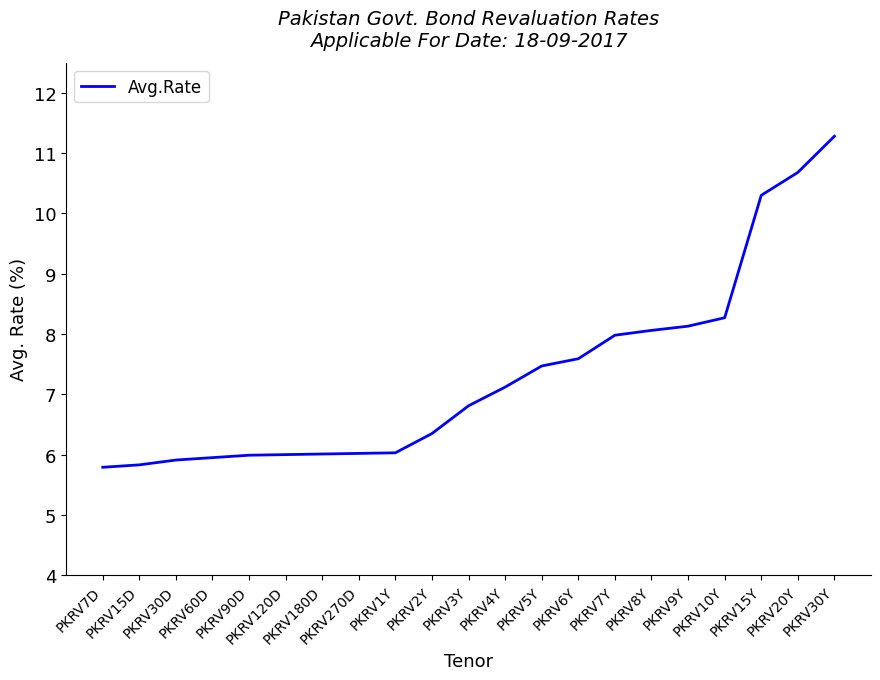

What is the maximum value shown in the chart?

11.3